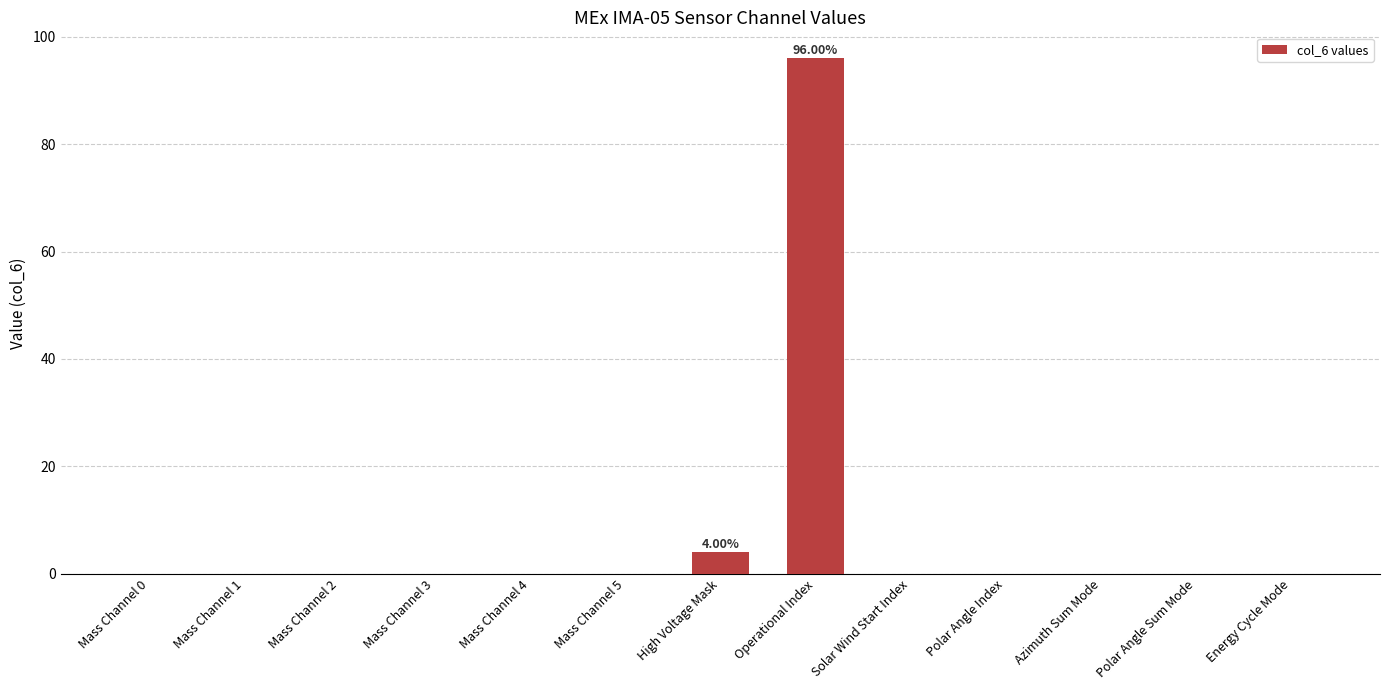

Where is the data nearest to the value 48?

High Voltage Mask